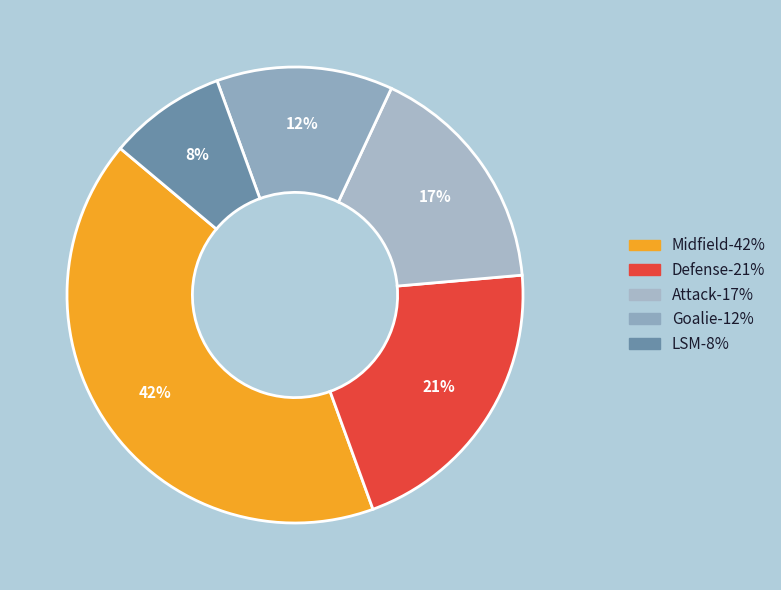

How many slices are in this pie chart?

5